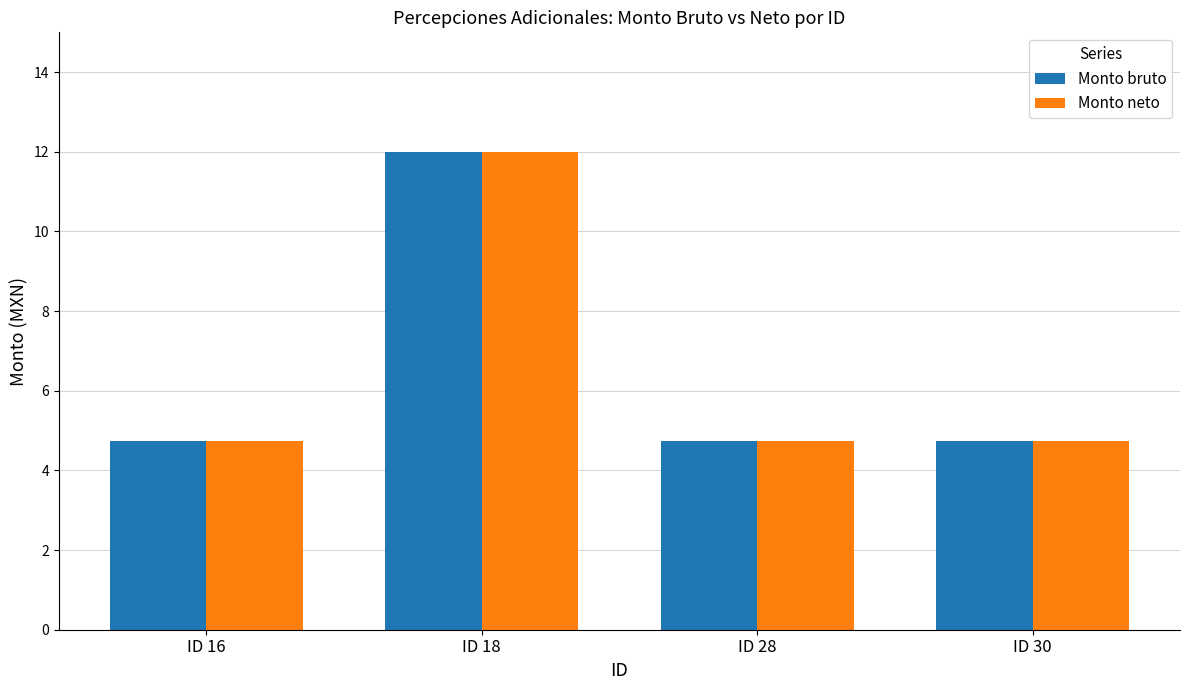

What is the value of the Monto bruto bar at the 2nd from the left?

12.0